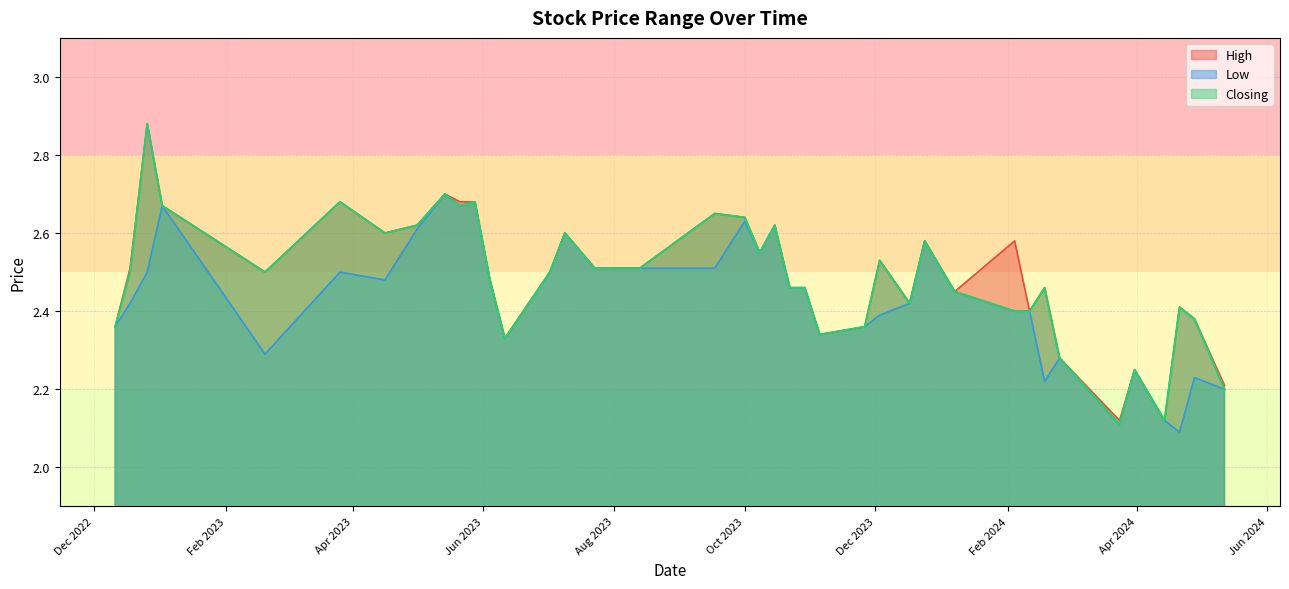

Is the value of Low at 09/07/2023 greater than the value of High at 11/12/2022?

Yes